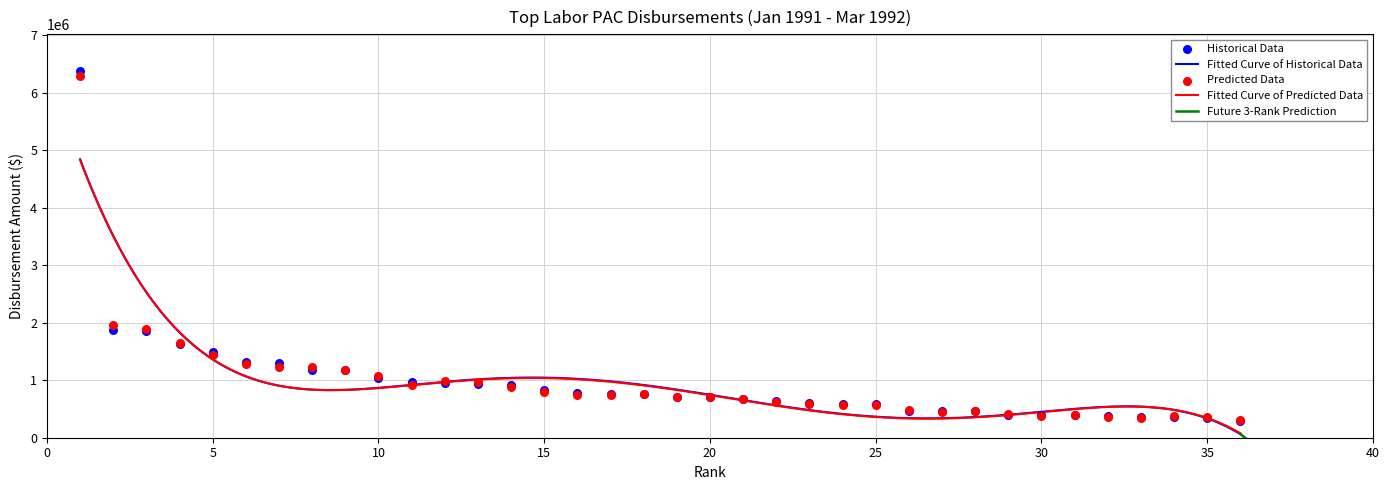

What is the change in value from 14 to 31?

-512712